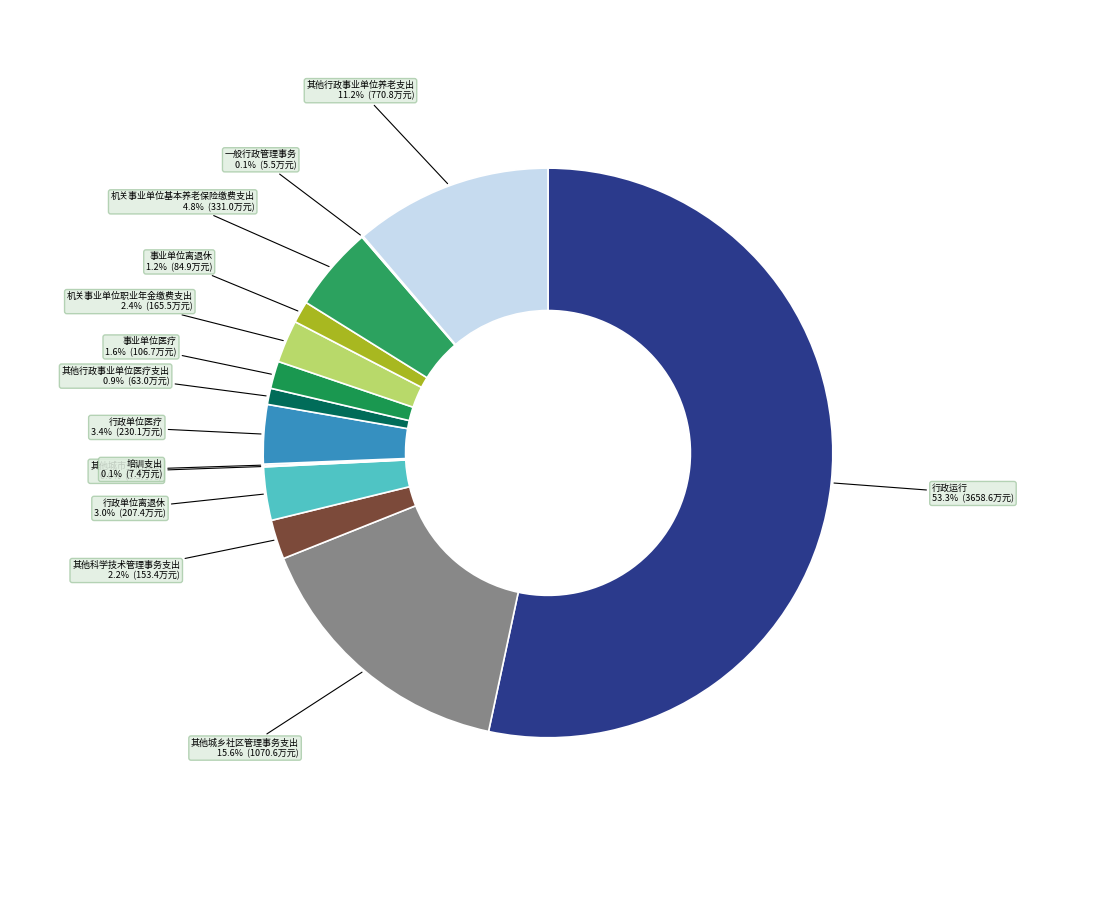

Count the number of slices in the pie.

14